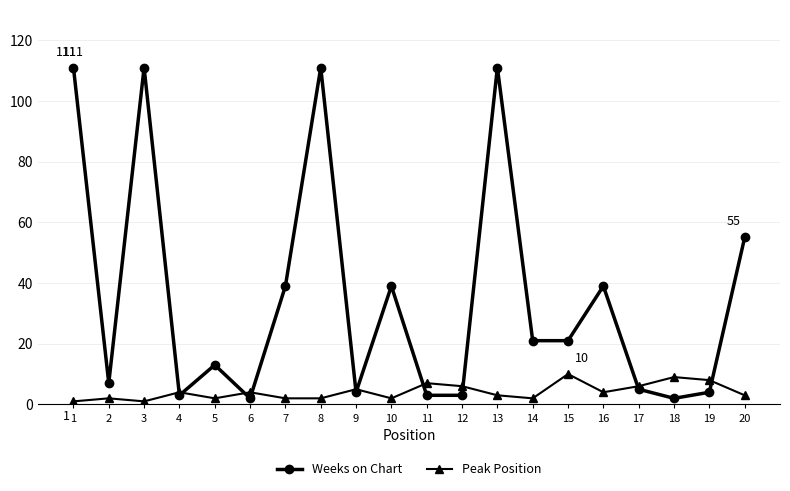

Which series has the largest total across all categories?

Weeks on Chart